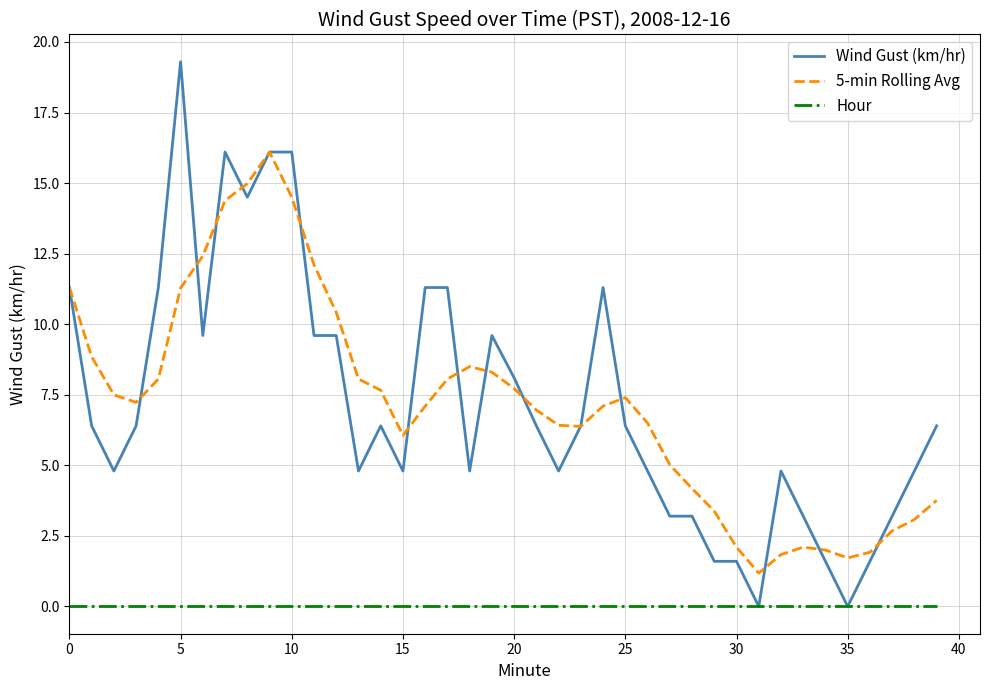

What is the highest value of the 5-min Rolling Avg series?

16.1